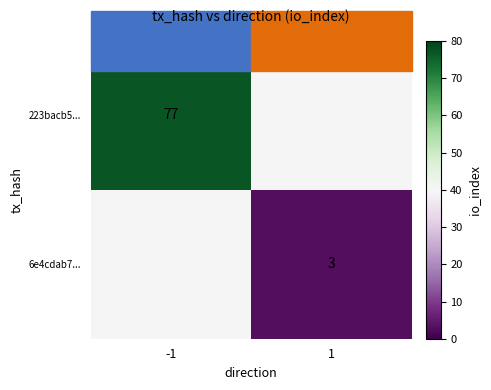

Is it true that 223bacb5... equals 104 at -1?

False